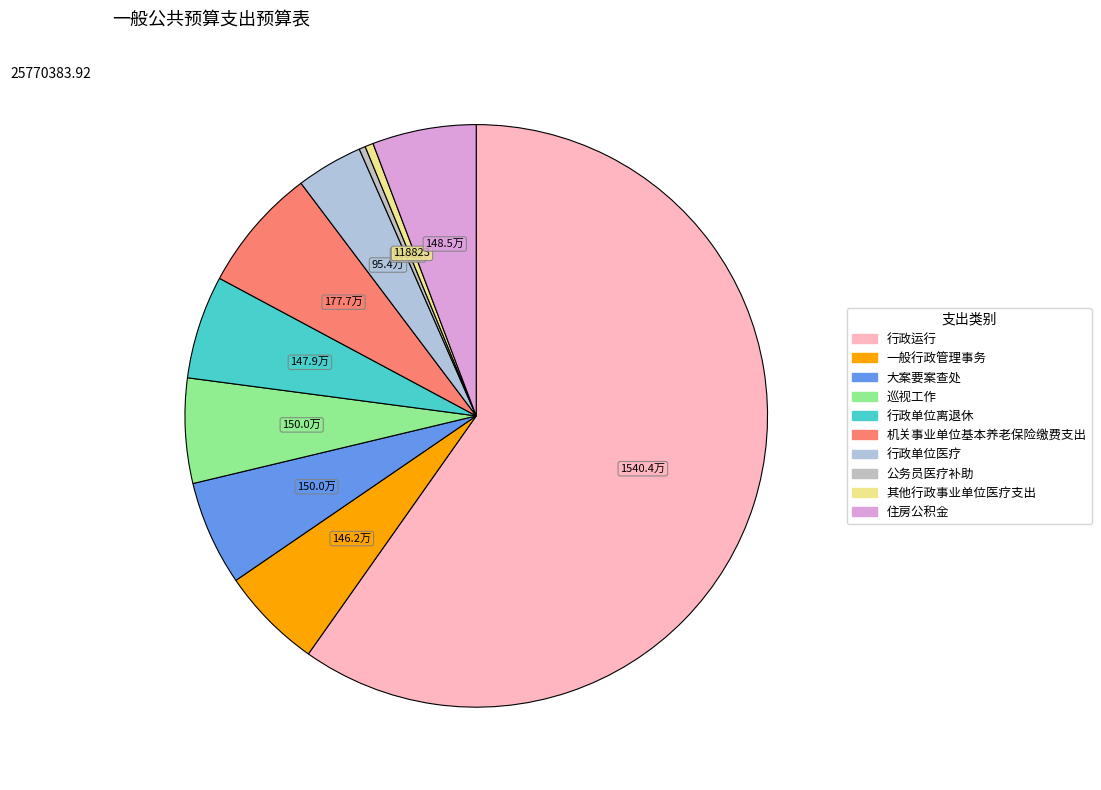

How many segments does this pie chart have?

10